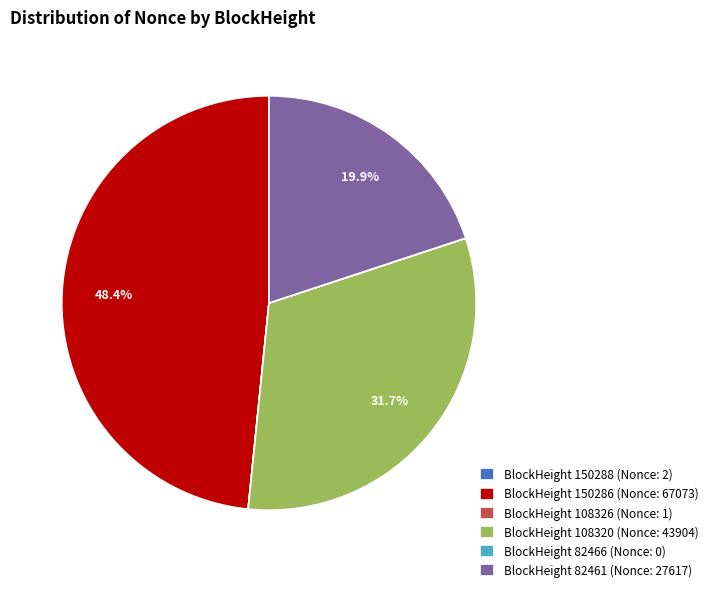

Combined, do BlockHeight 82461 (Nonce: 27617) and BlockHeight 150286 (Nonce: 67073) account for over 50%?

Yes